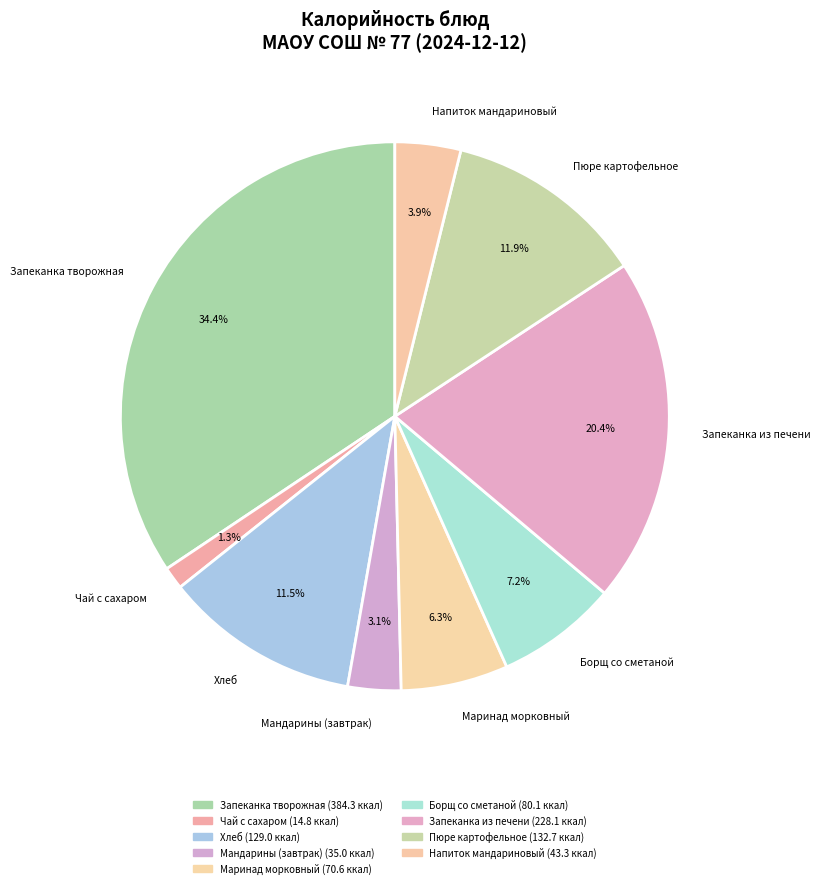

How many slices are in this pie chart?

9